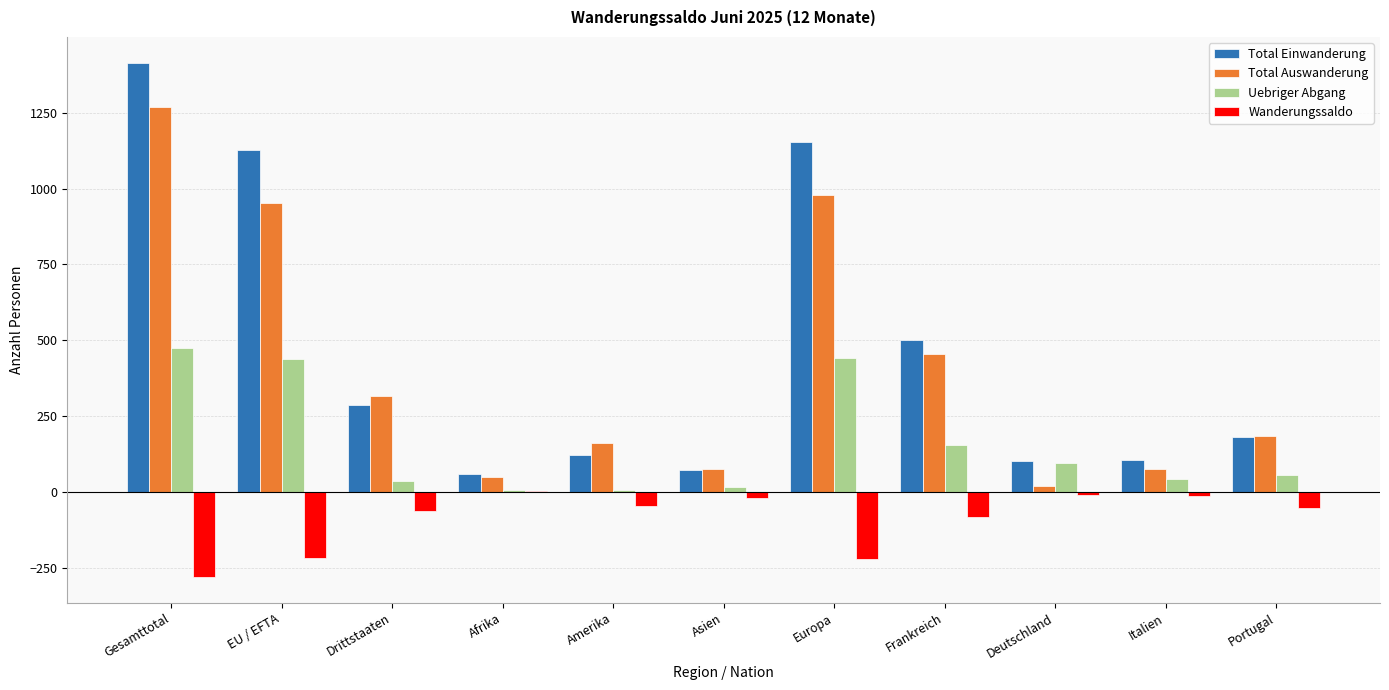

What is the approximate value of Wanderungssaldo at Deutschland?

-11